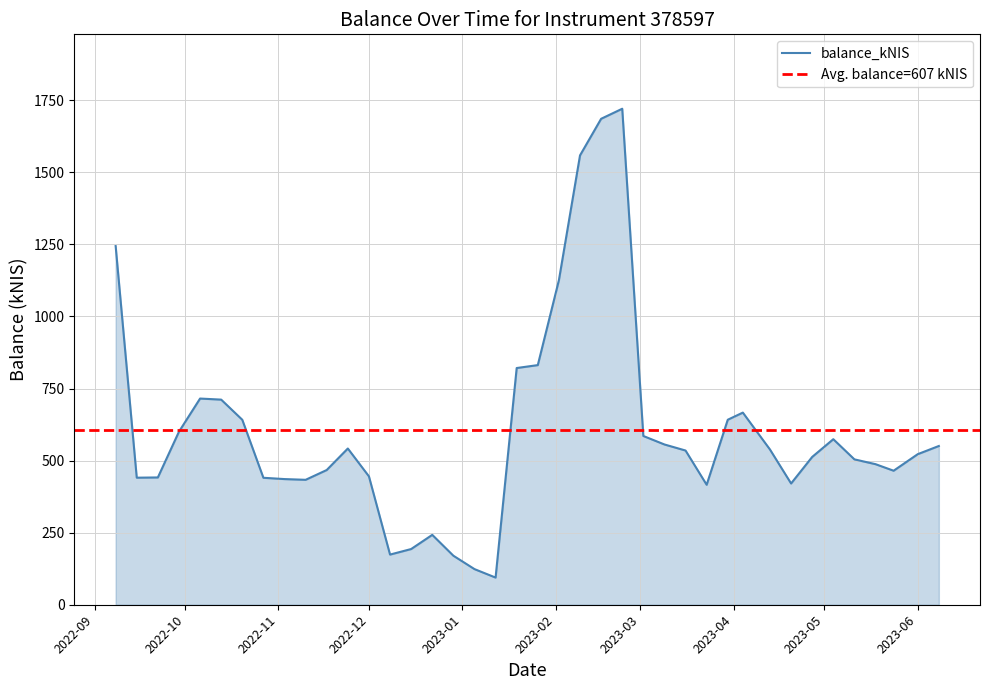

What is the highest value of the balance_kNIS series?

1720.6